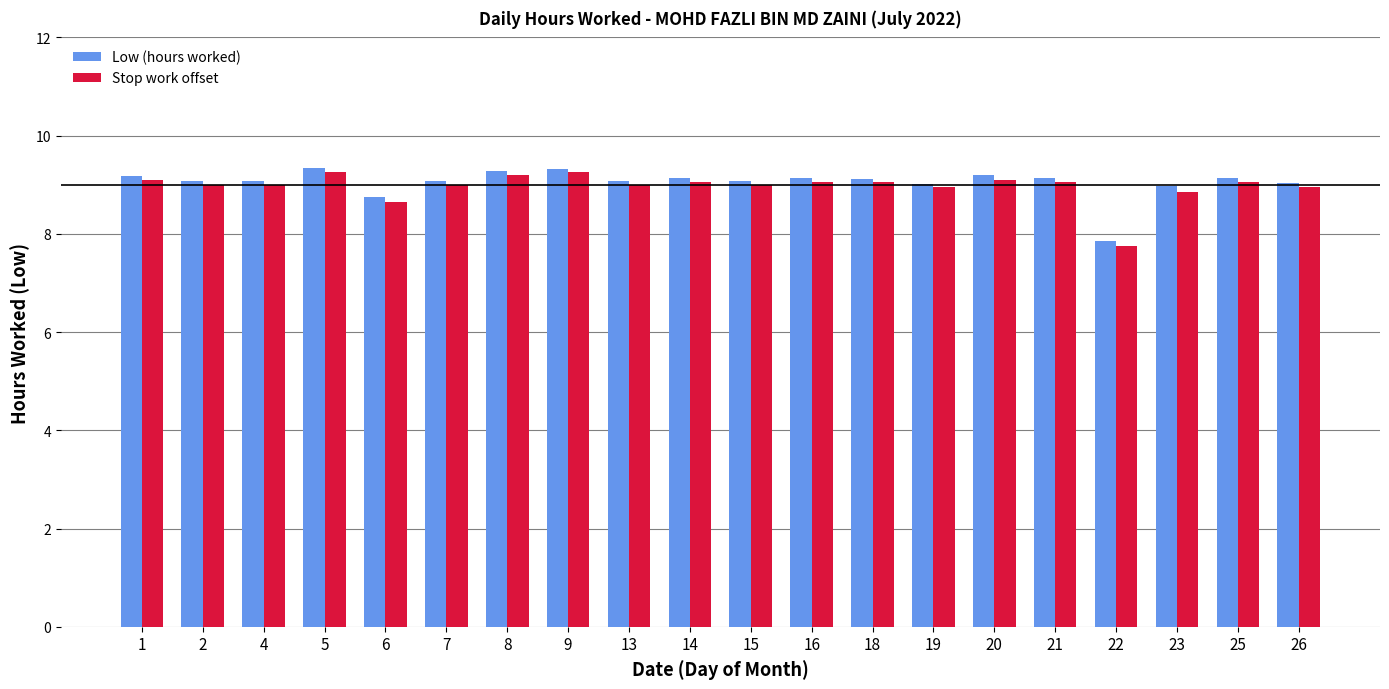

Count the number of data series in this chart.

2